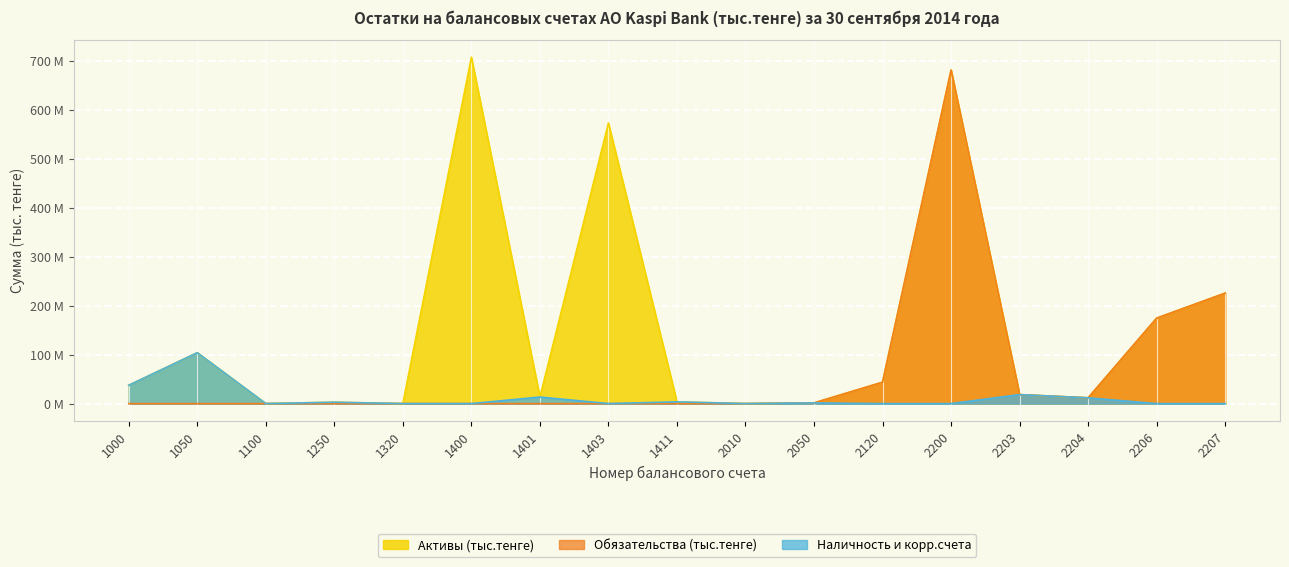

The value of Активы (тыс.тенге) at 2010 is -336.0. True or false?

False